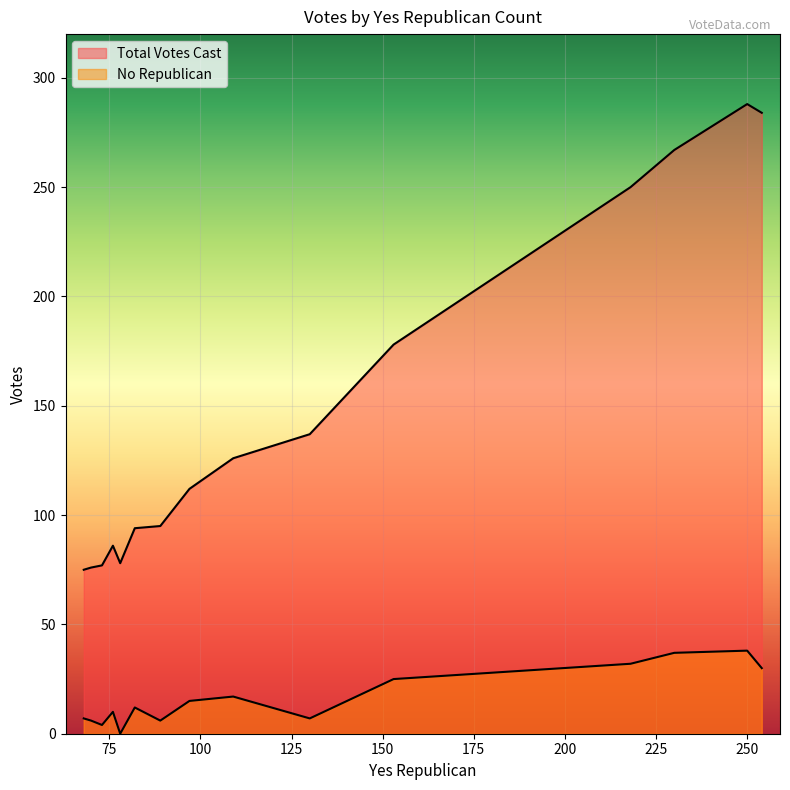

Where is Total Votes Cast nearest to the value 181?

153